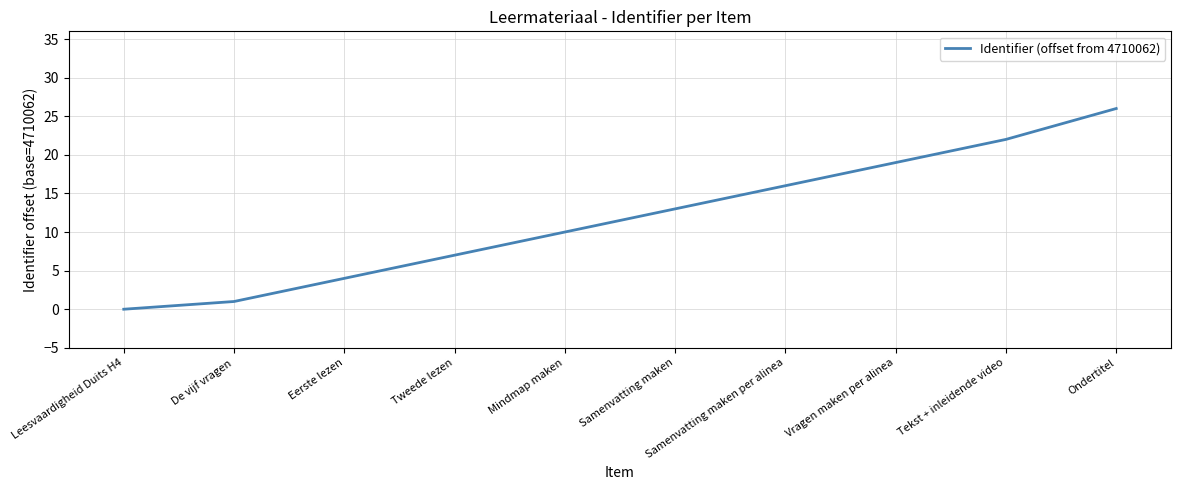

Reading right to left, list all the values displayed in this chart.

Ondertitel=26	Tekst + inleidende video=22	Vragen maken per alinea=19	Samenvatting maken per alinea=16	Samenvatting maken=13	Mindmap maken=10	Tweede lezen=7	Eerste lezen=4	De vijf vragen=1	Leesvaardigheid Duits H4=0